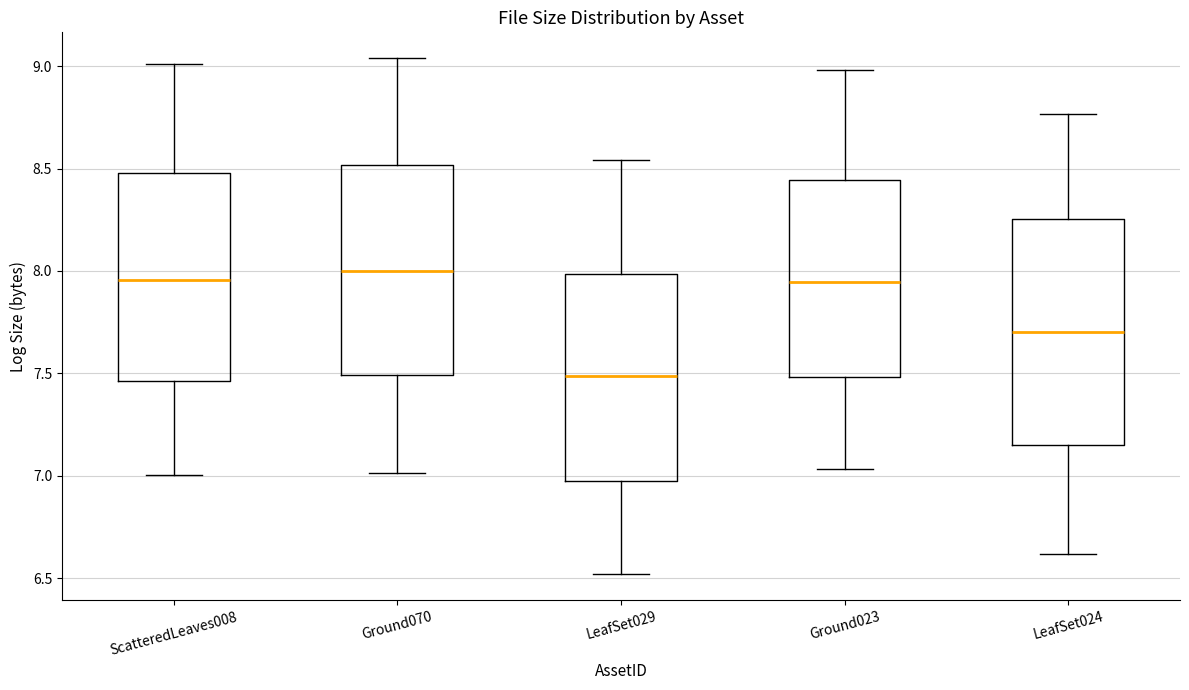

Reading left to right, transcribe this box plot: for each box, give where its median line is, the range the box spans, and where its two whiskers end, as read against the y-axis. The values are not printed on the chart, so give them approximately, as read against the axis.

ScatteredLeaves008: median 7.95, box 7.45 to 8.50, whiskers 7.00 to 9.00
Ground070: median 8.00, box 7.50 to 8.50, whiskers 7.00 to 9.05
LeafSet029: median 7.50, box 6.95 to 8.00, whiskers 6.50 to 8.55
Ground023: median 7.95, box 7.50 to 8.45, whiskers 7.05 to 9.00
LeafSet024: median 7.70, box 7.15 to 8.25, whiskers 6.60 to 8.75